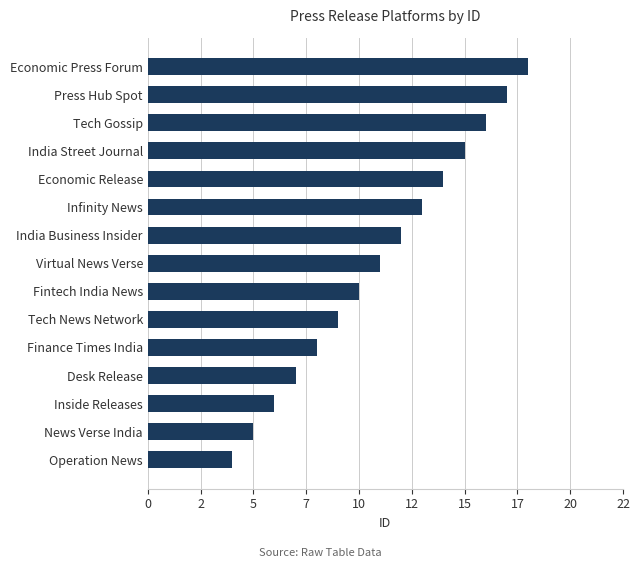

List the labels in order of value, smallest first.

Operation News, News Verse India, Inside Releases, Desk Release, Finance Times India, Tech News Network, Fintech India News, Virtual News Verse, India Business Insider, Infinity News, Economic Release, India Street Journal, Tech Gossip, Press Hub Spot, Economic Press Forum